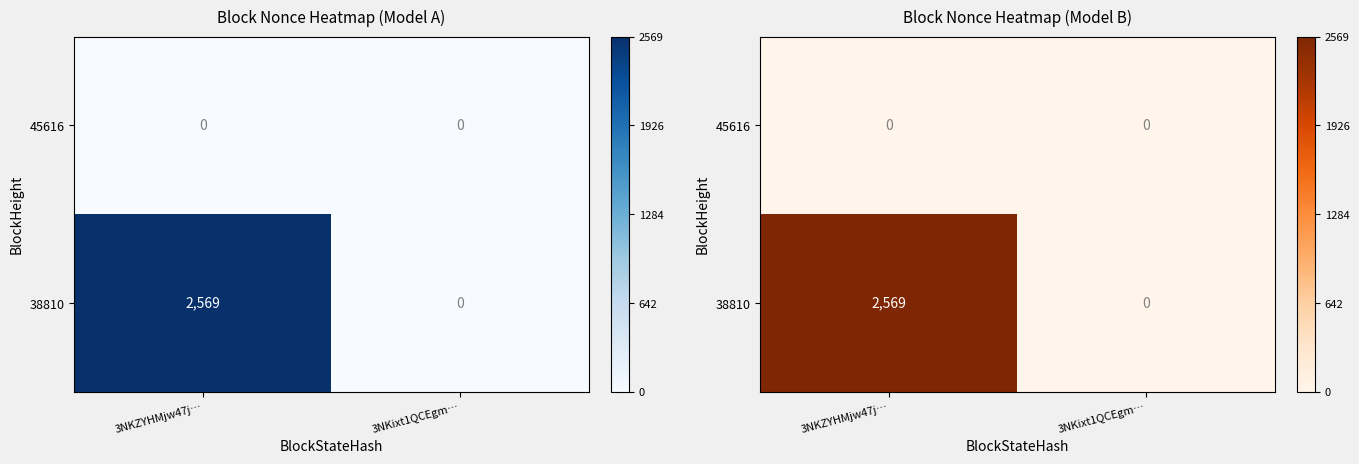

Rank the series at 3NKZYHMjw47j… from lowest to highest value.

45616, 38810